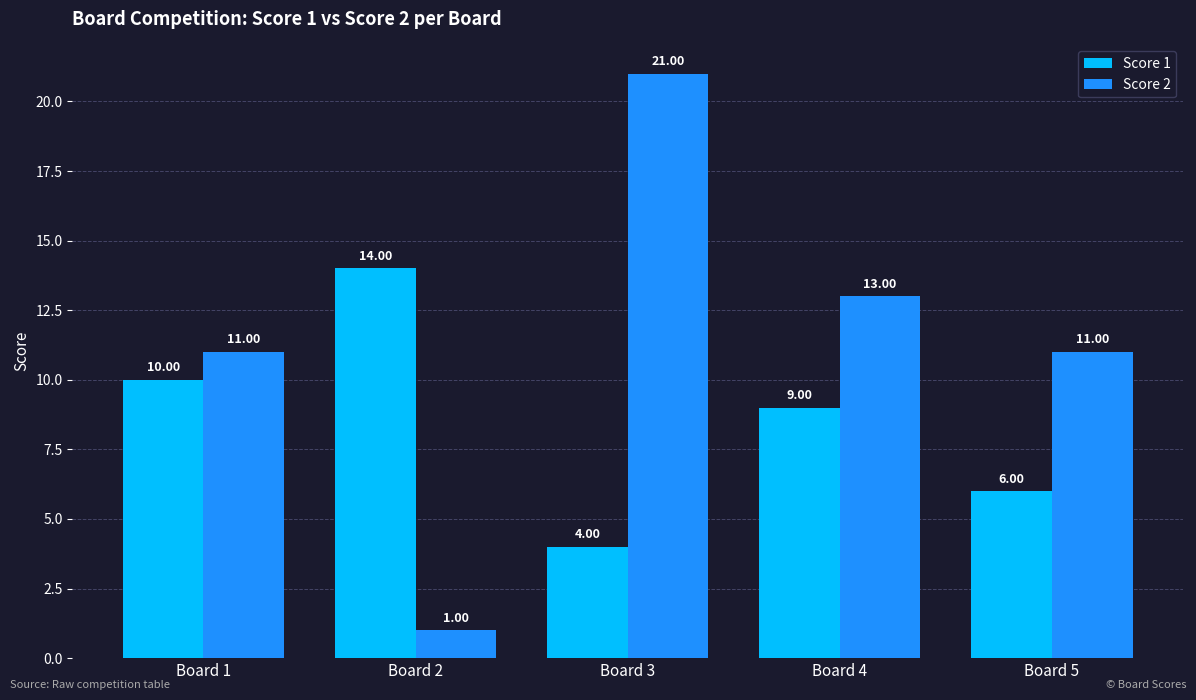

What is the minimum value for Score 2?

1